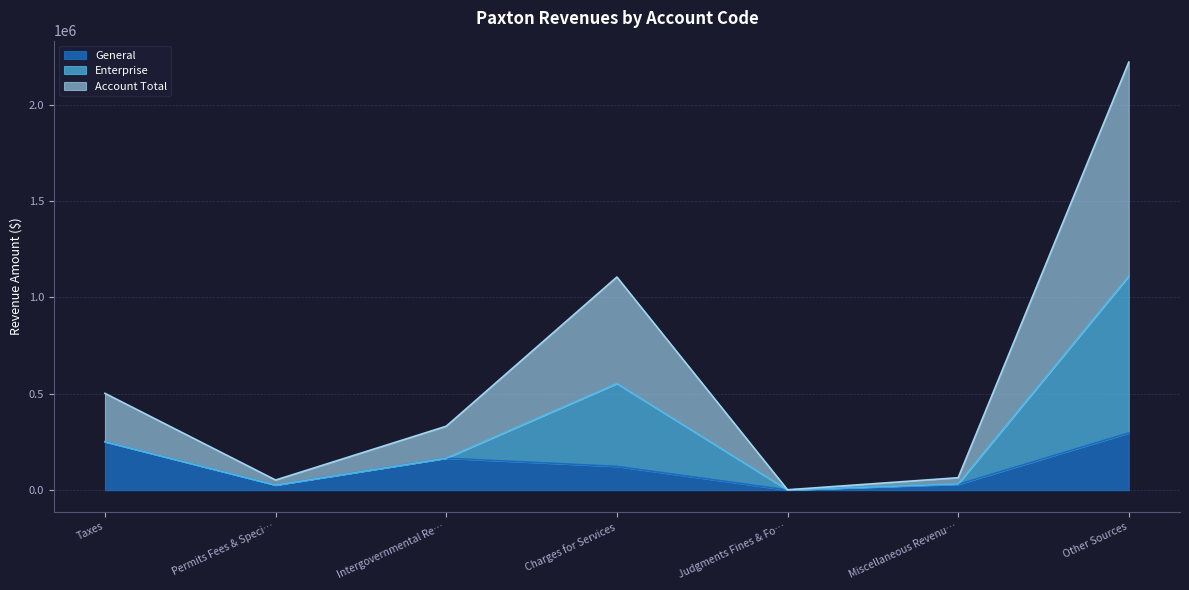

The value of General at Other Sources is 168172. True or false?

False